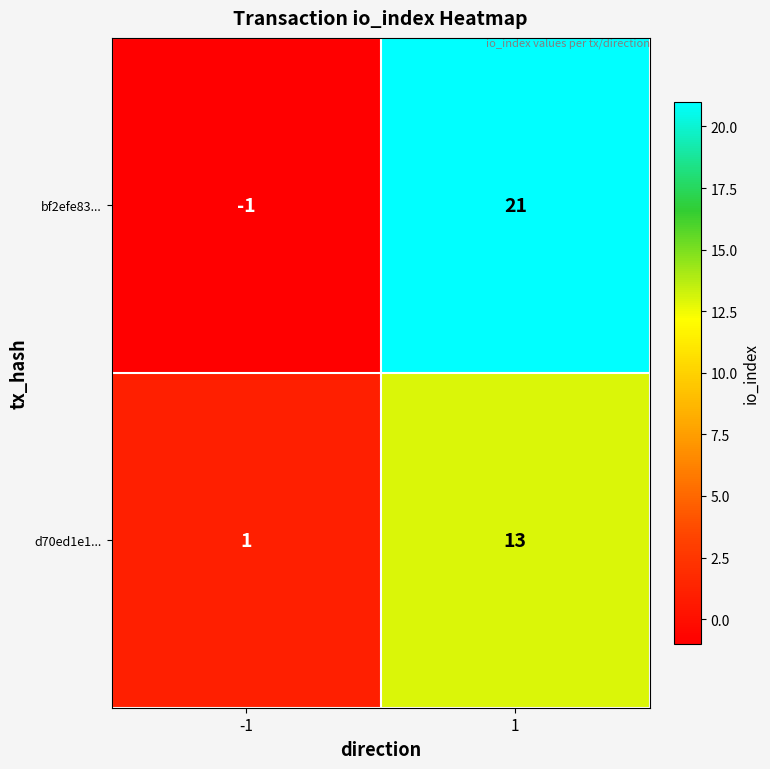

Which label corresponds to the smallest value in the chart?

-1